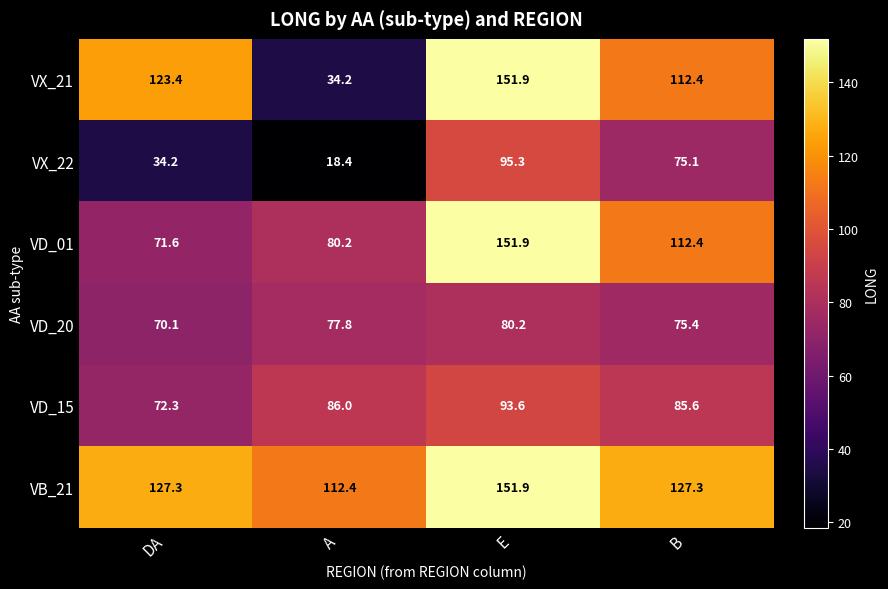

What is the sum of the VX_22 values at DA and A?

52.6